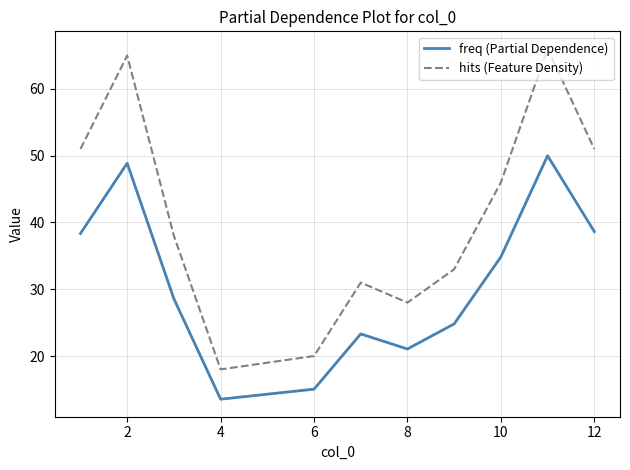

In hits (Feature Density), how many points are lower than both neighbors (excluding endpoints)?

2